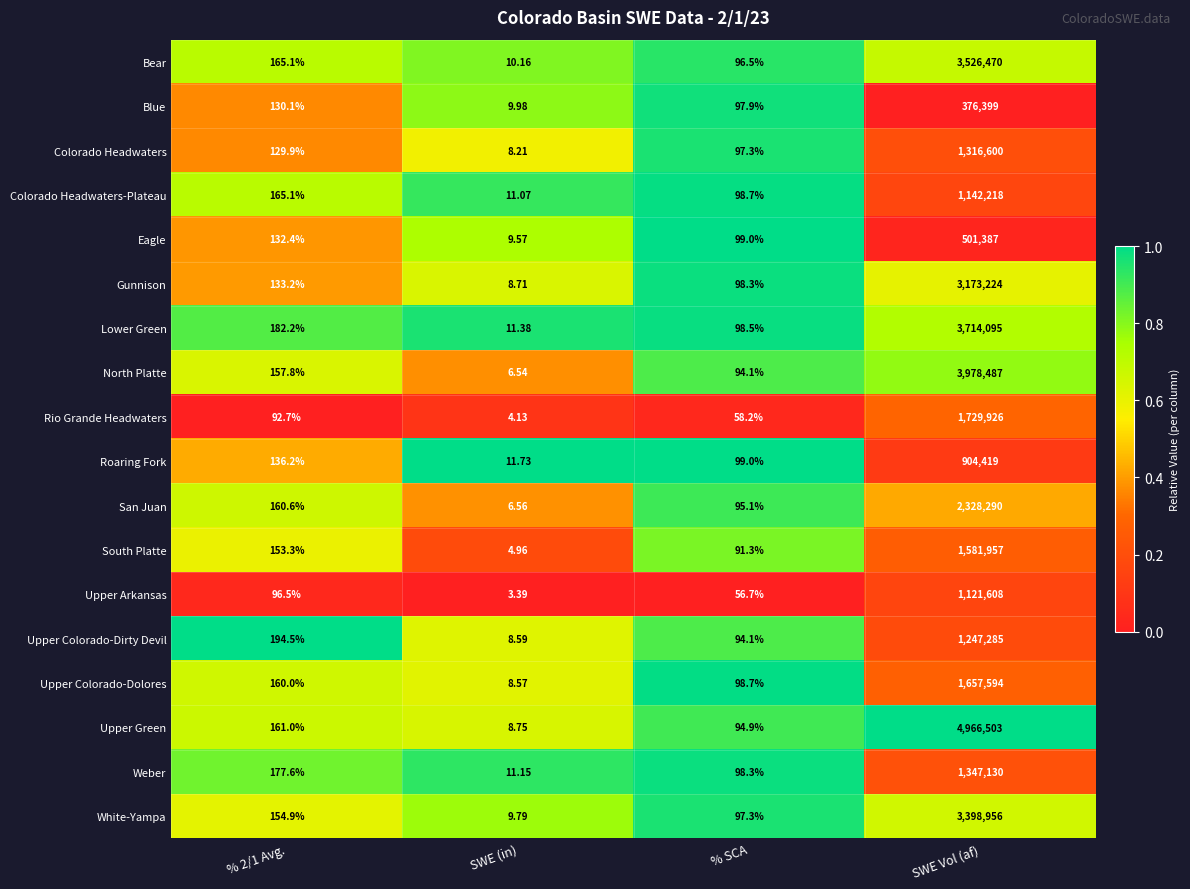

At which category is the sum across all series the highest?

SWE Vol (af)